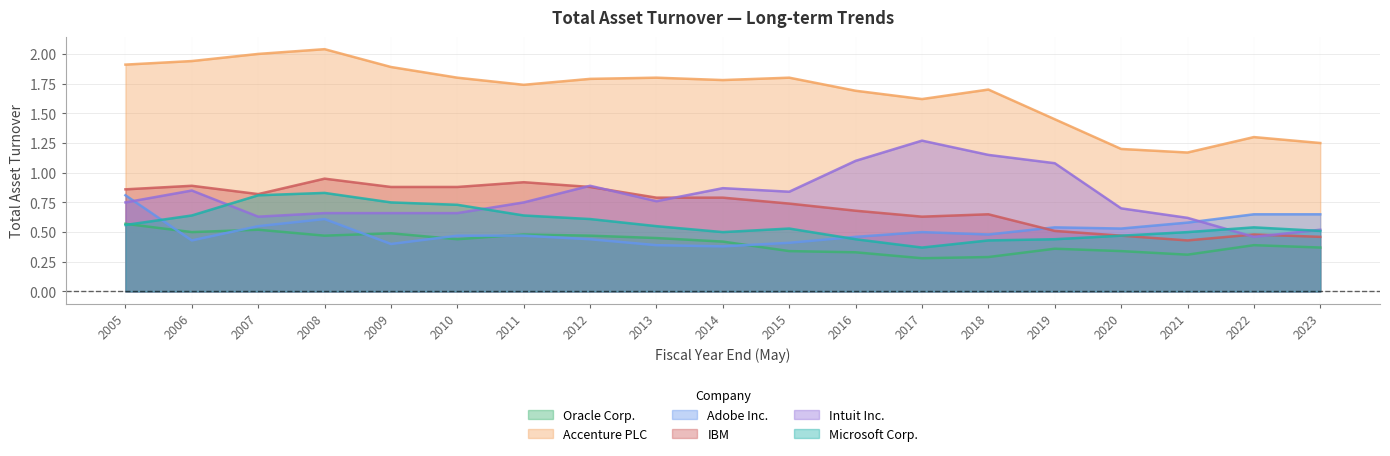

What are all the series names shown in the legend?

Oracle Corp., Accenture PLC, Adobe Inc., IBM, Intuit Inc., Microsoft Corp.